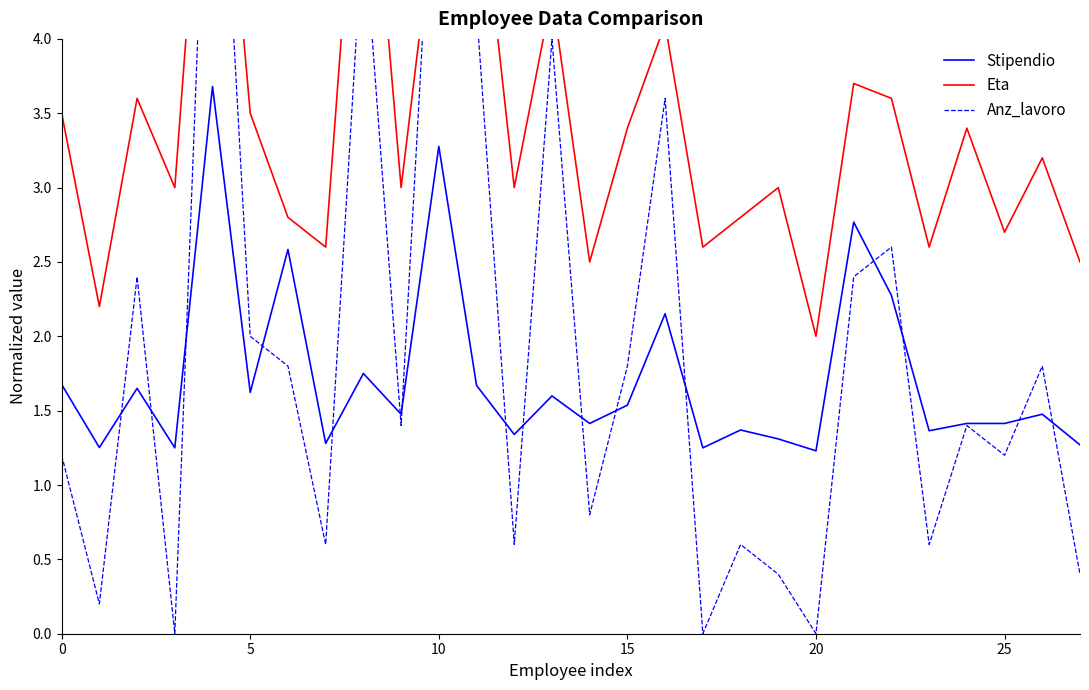

What is the highest value of the Anz_lavoro series?

6.6